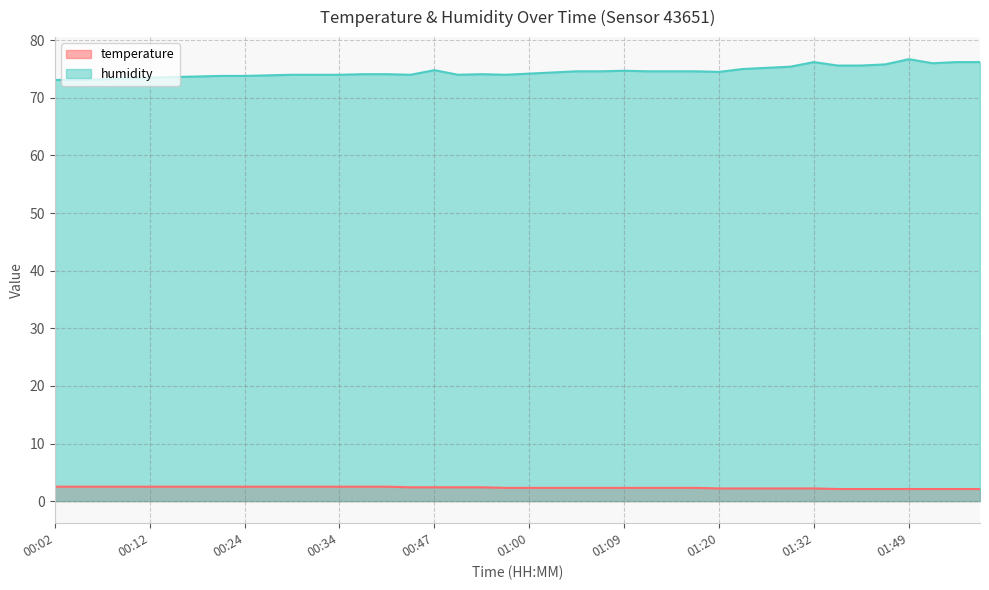

Count the number of categories in the chart.

40